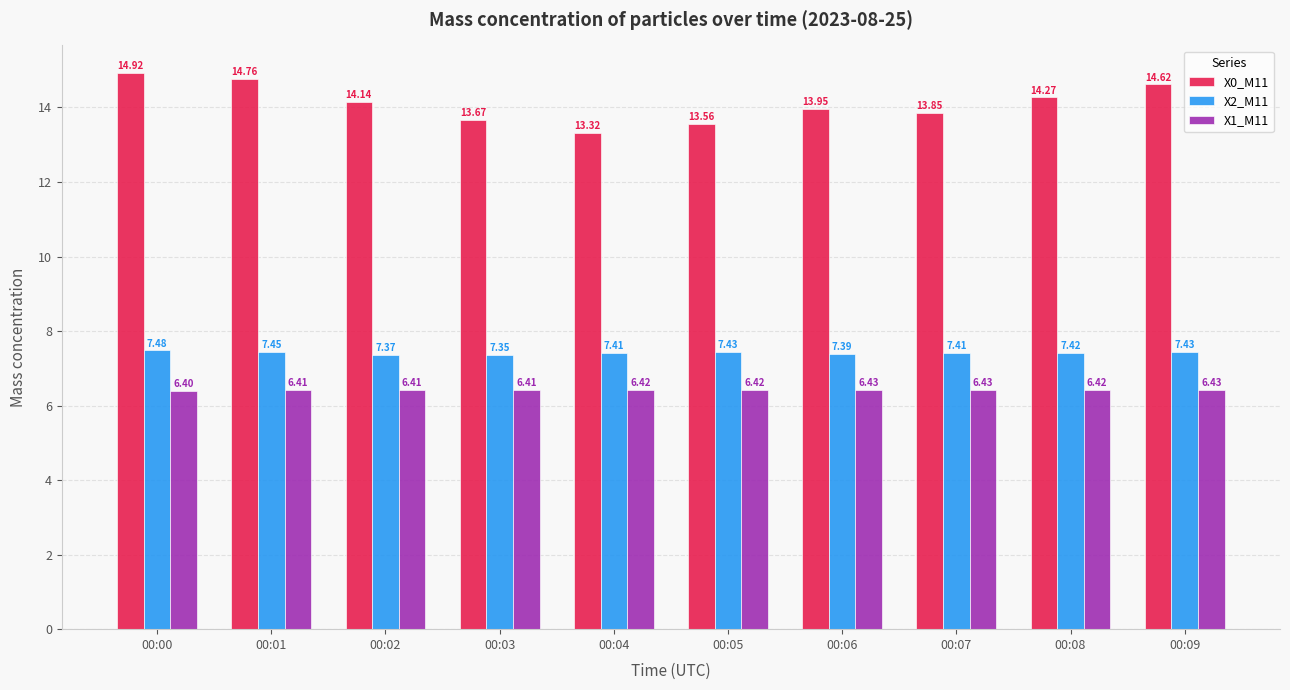

Count the X2_M11 values in the range 7 to 8.

10